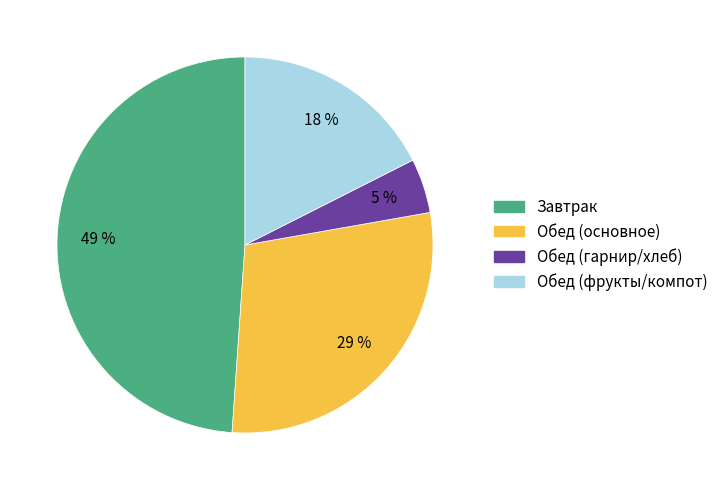

To the nearest percent, what is the difference between the largest and smallest slice percentages?

44%